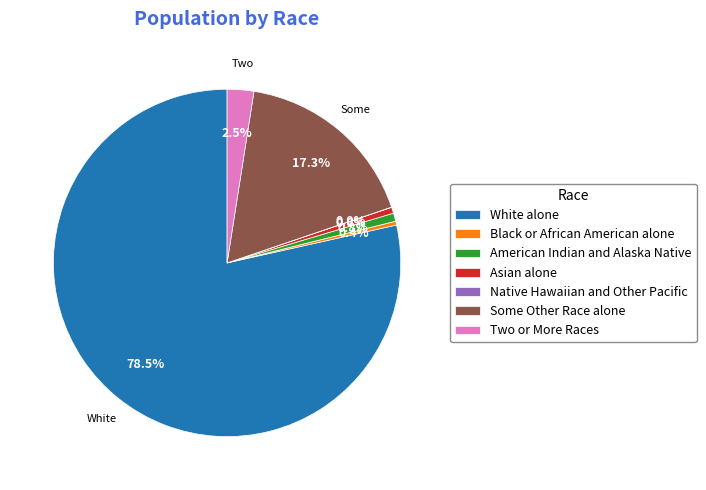

Which slice is the largest?

White alone